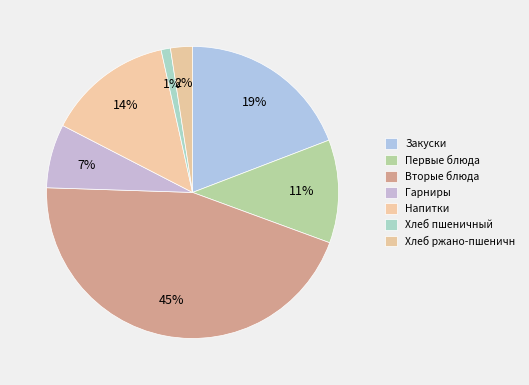

What is the largest slice in the pie chart?

Вторые блюда